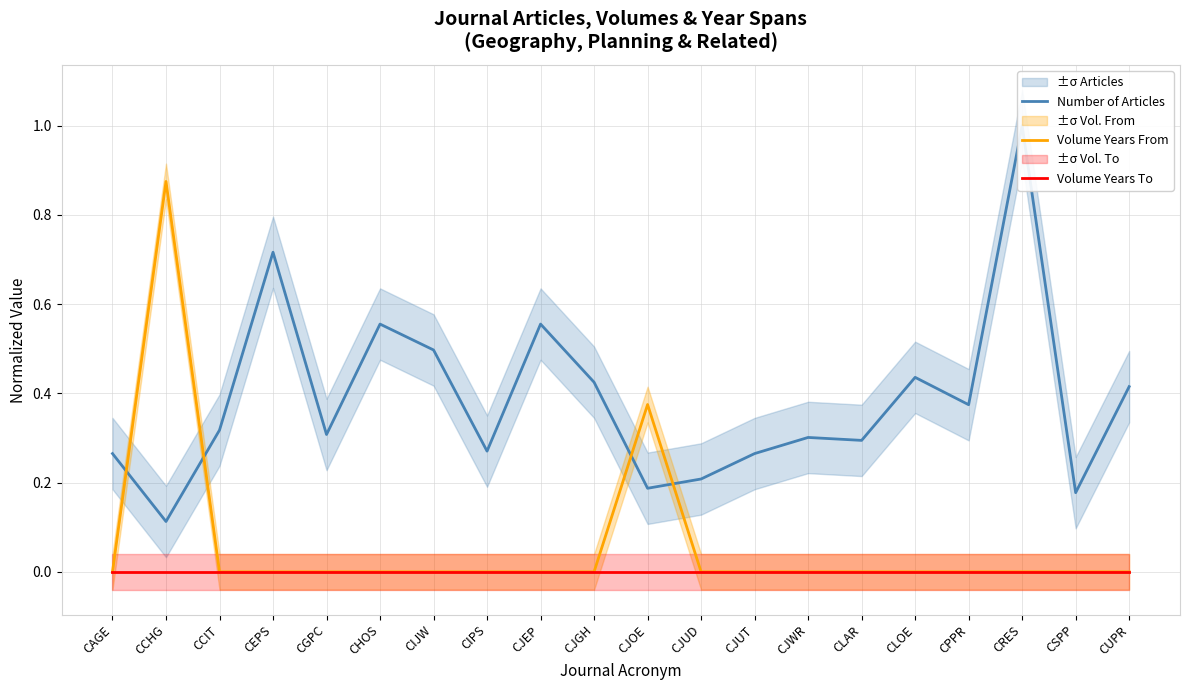

Between CJWR and CCIT, which is larger?

CCIT